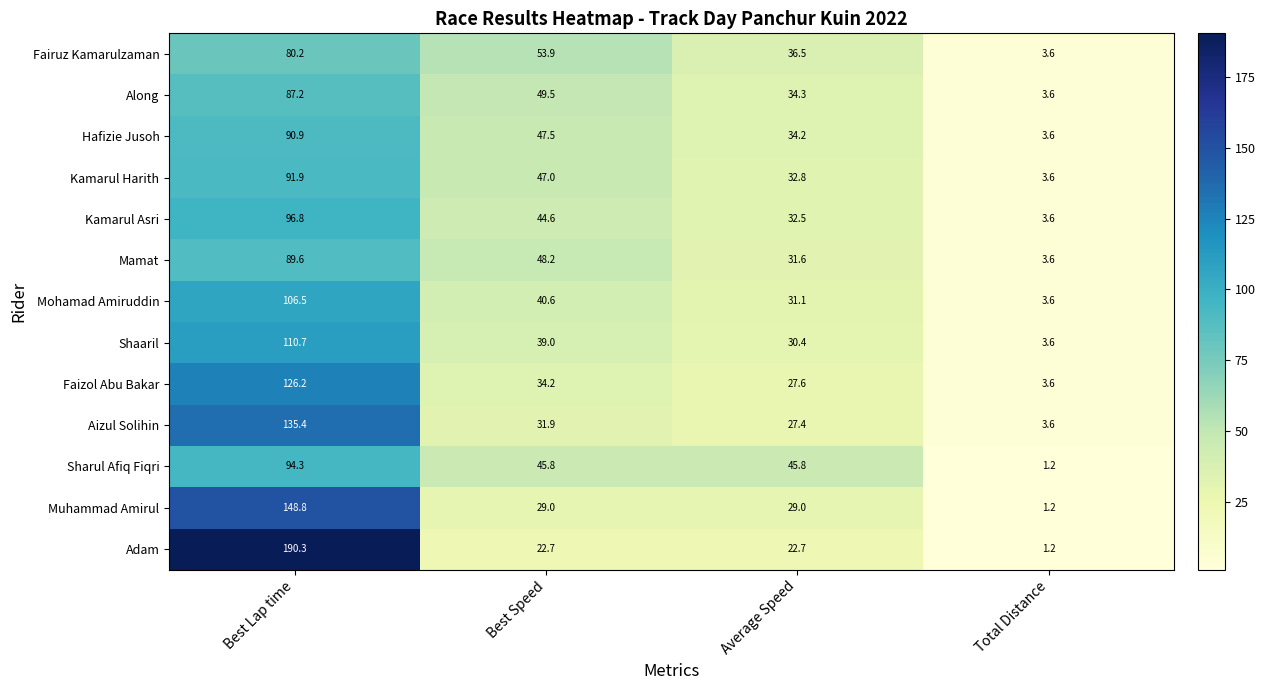

Which series changed the most between Average Speed and Total Distance?

Sharul Afiq Fiqri